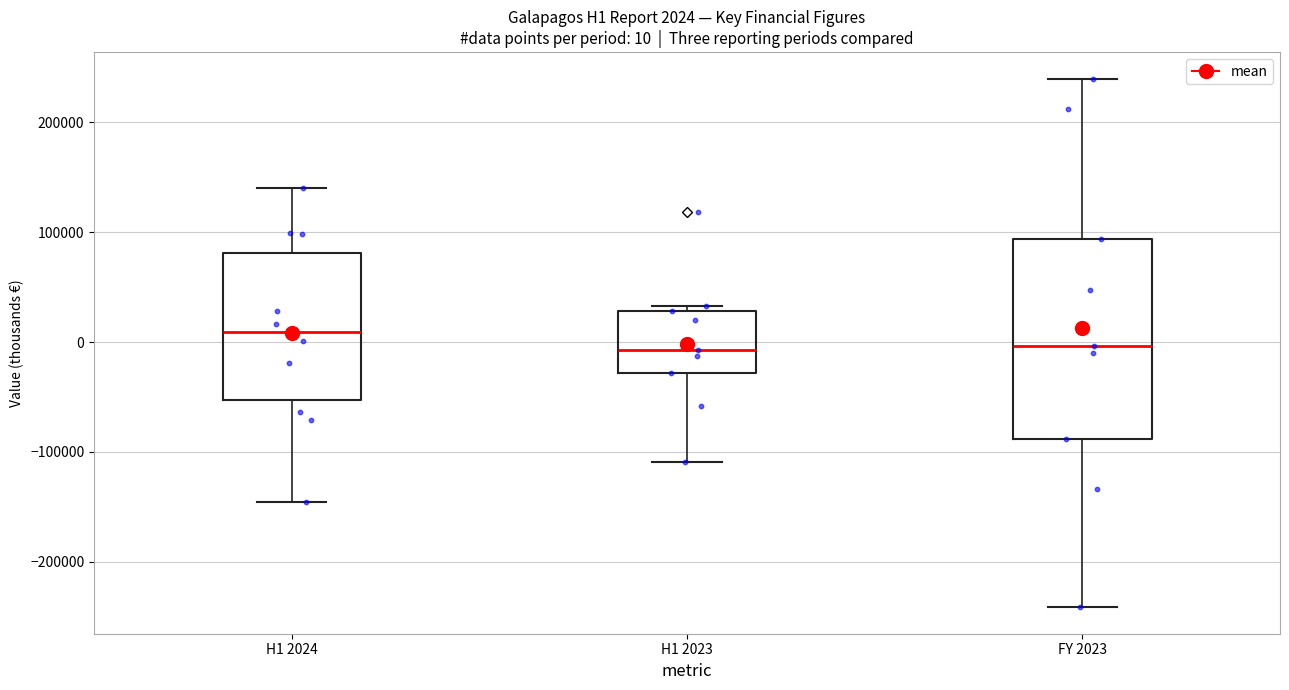

Which box has the highest median line?

H1 2024